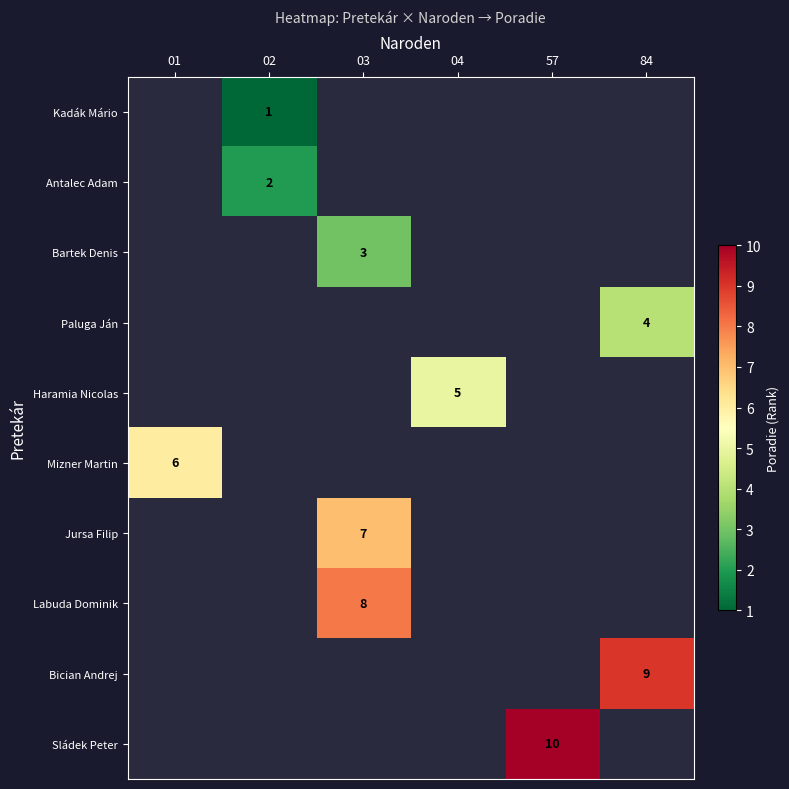

Which label corresponds to the largest value in the chart?

57